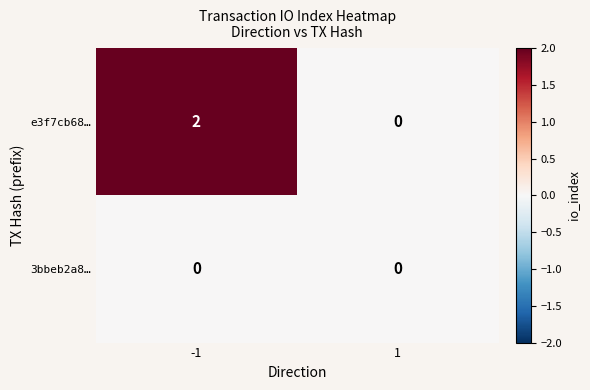

The e3f7cb68… series shows 4 at -1. True or false?

False